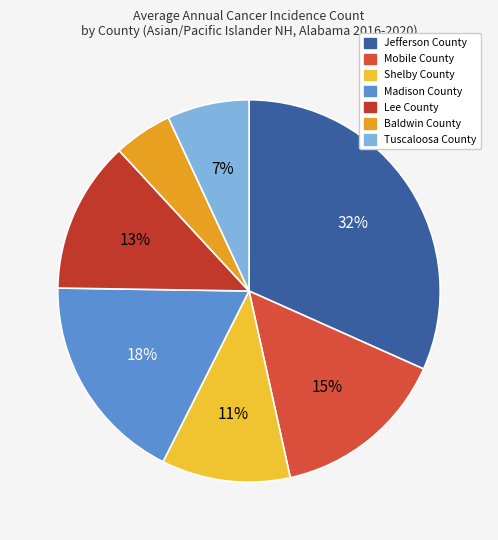

Is there any slice that represents more than half of the pie?

No